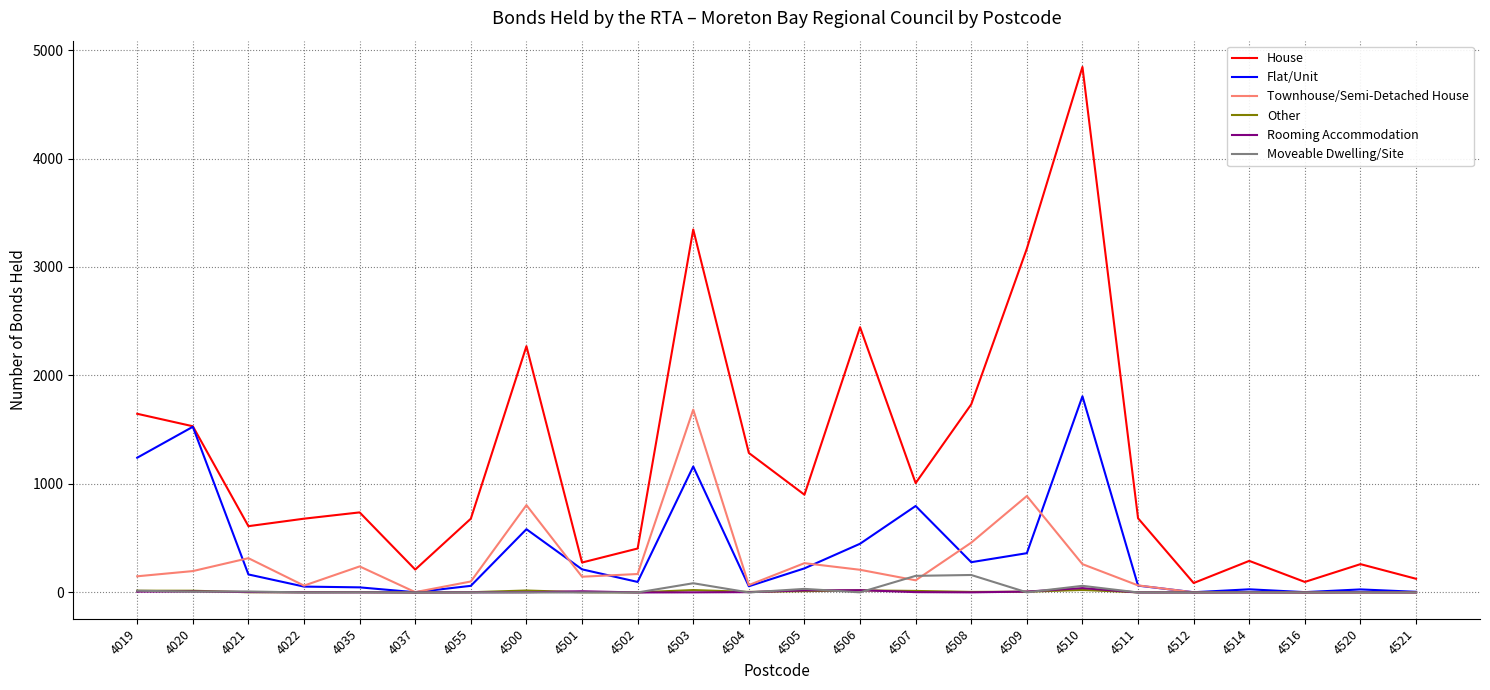

What is the sum of the House values at 4509 and 4505?

4070